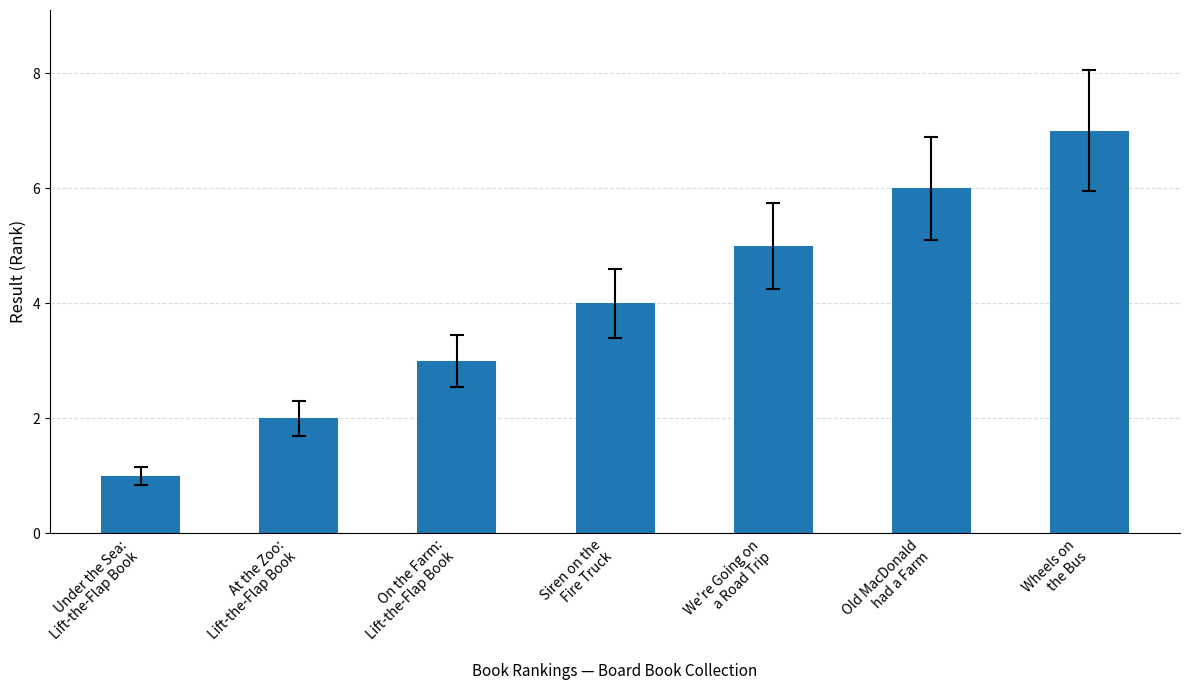

Does the chart contain any negative values?

No